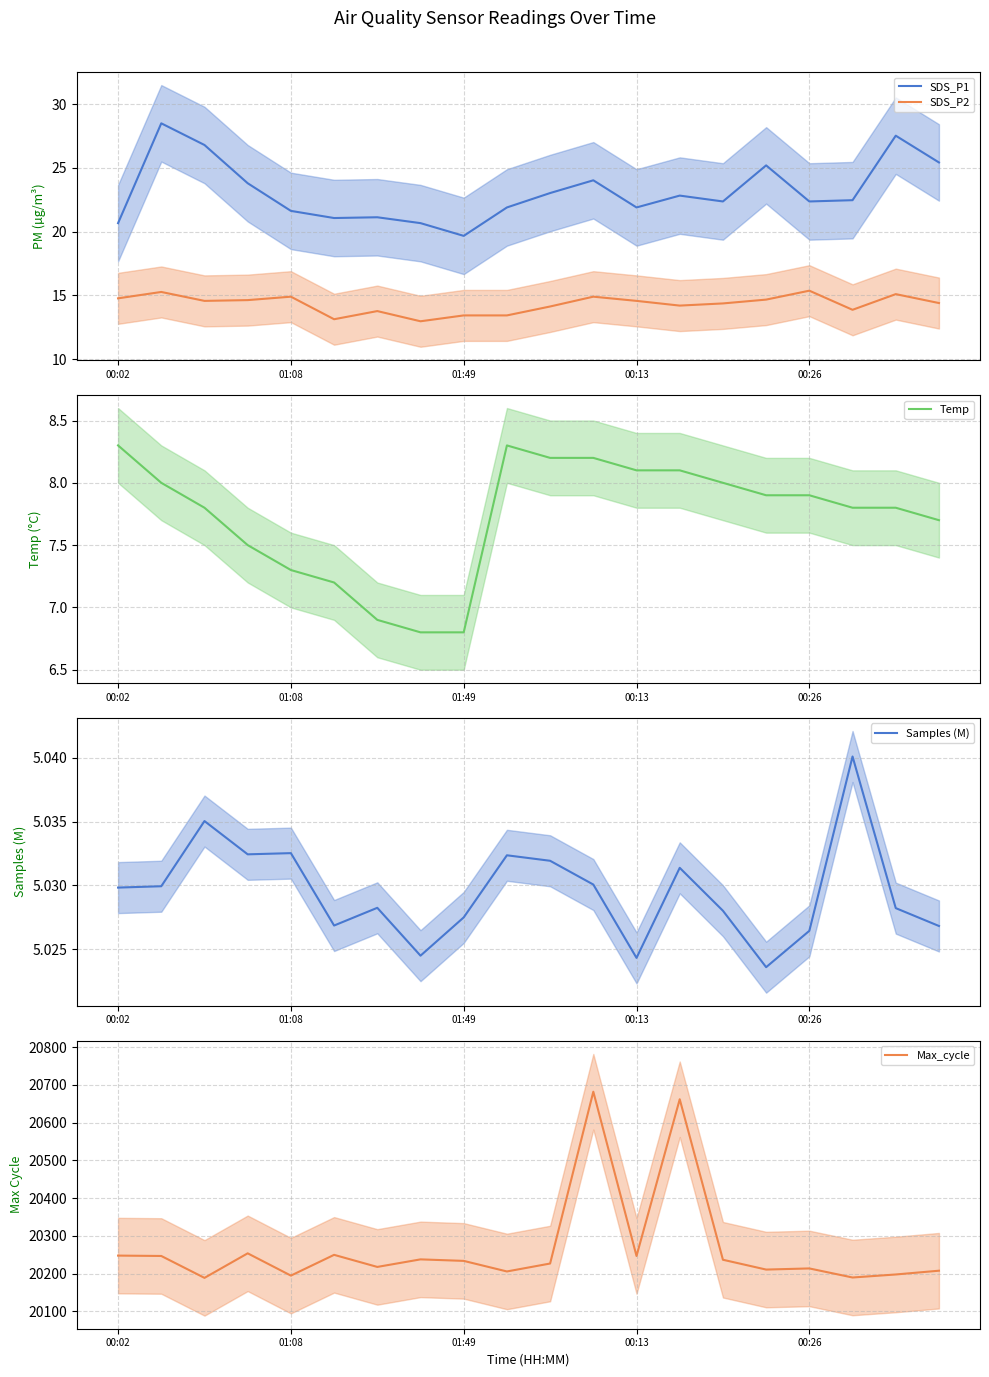

What is the average value of the Max_cycle series?

20268